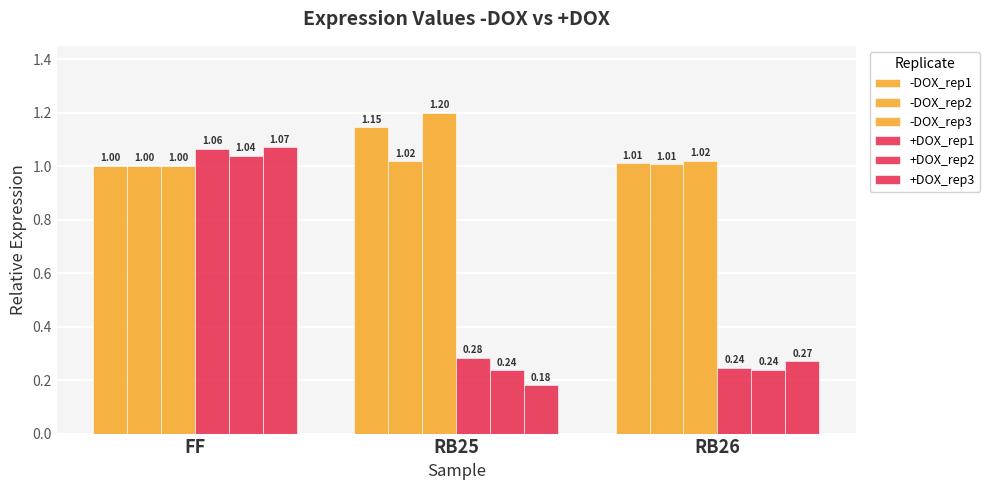

Which category has the lowest value across all series?

RB25